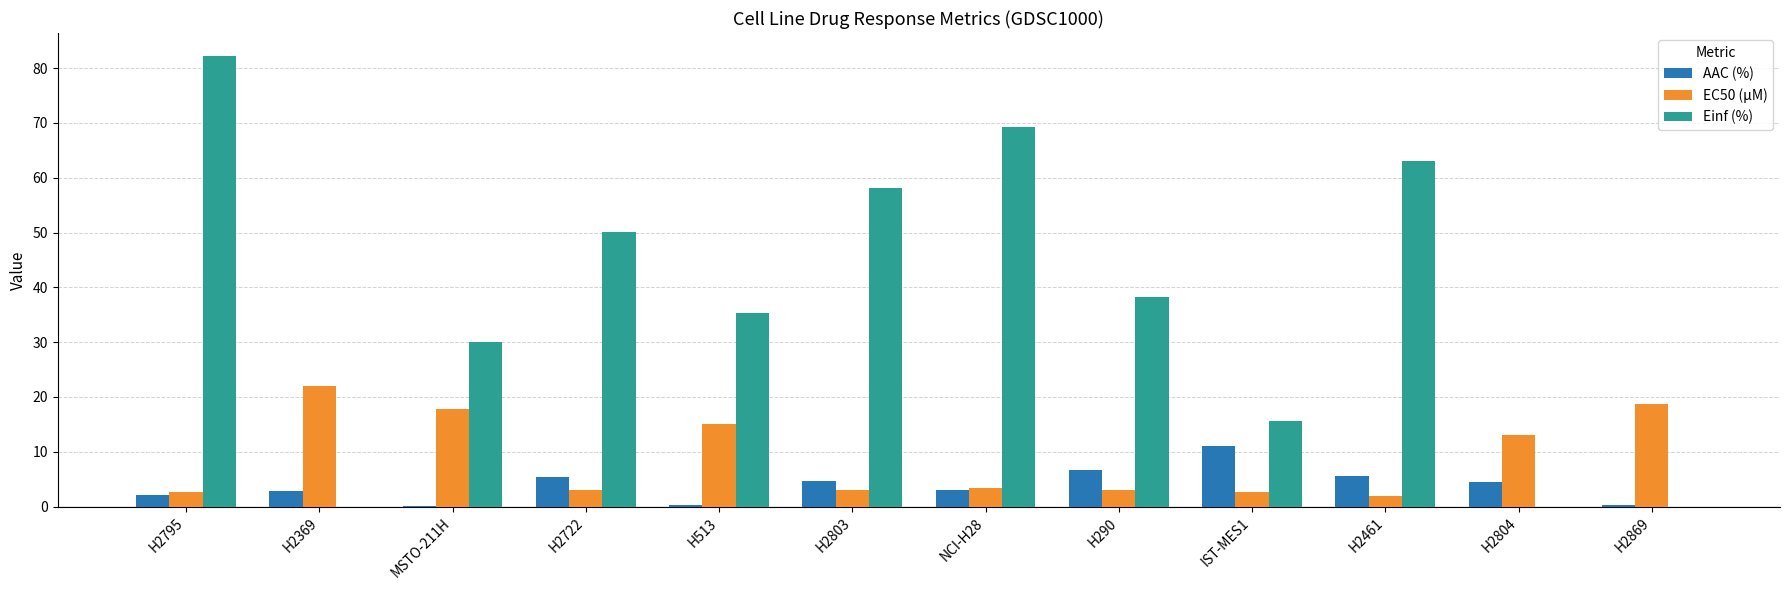

Are the bars horizontal?

No